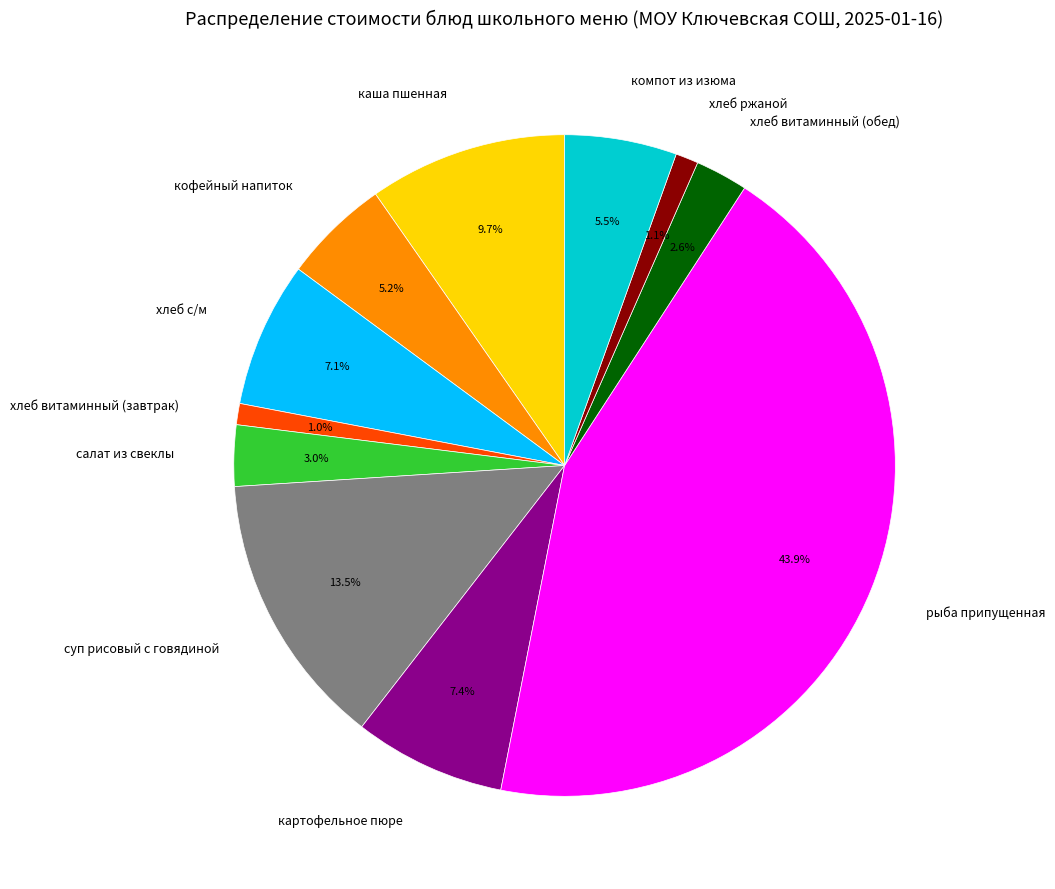

What is the total percentage of кофейный напиток and салат из свеклы?

8.2%